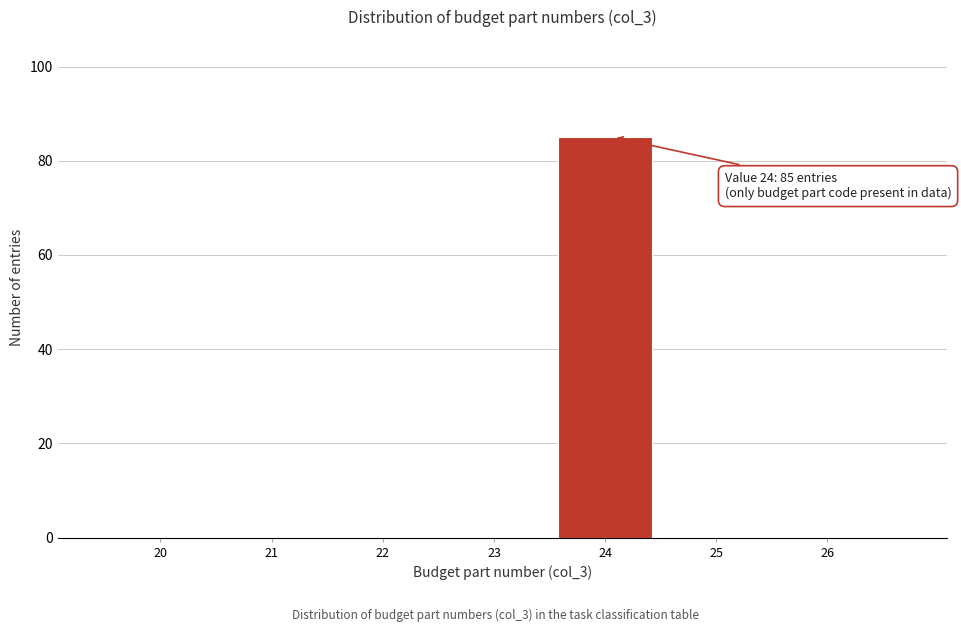

Reading left to right, list all the values displayed in this chart.

20=0	21=0	22=0	23=0	24=85	25=0	26=0